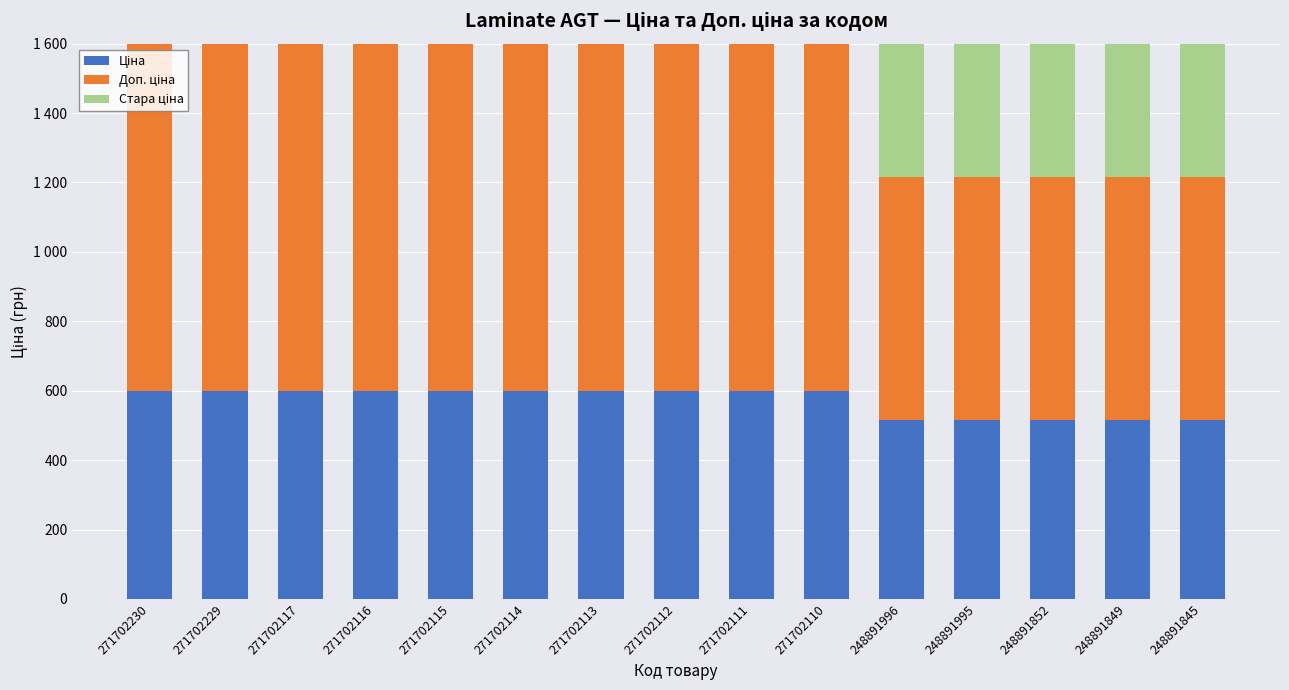

What is the sum of the Ціна values at 271702230 and 248891849?

1115.8